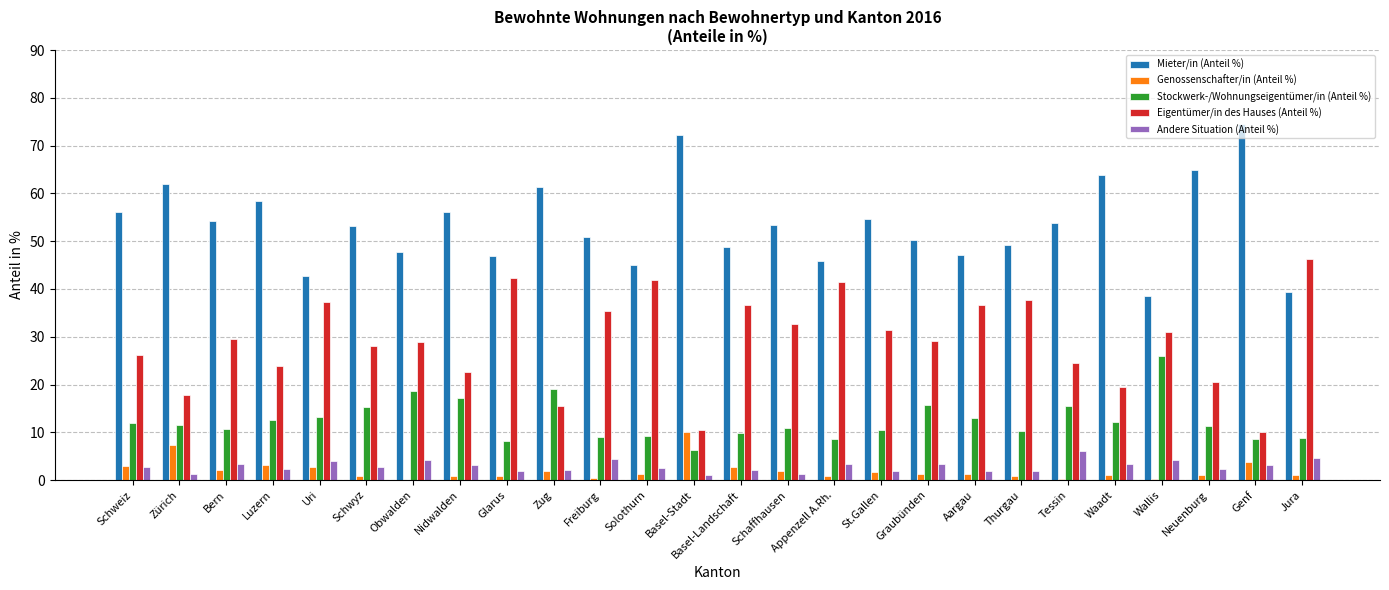

The value of Stockwerk-/Wohnungseigentümer/in (Anteil %) at Basel-Landschaft is 9.9. True or false?

True